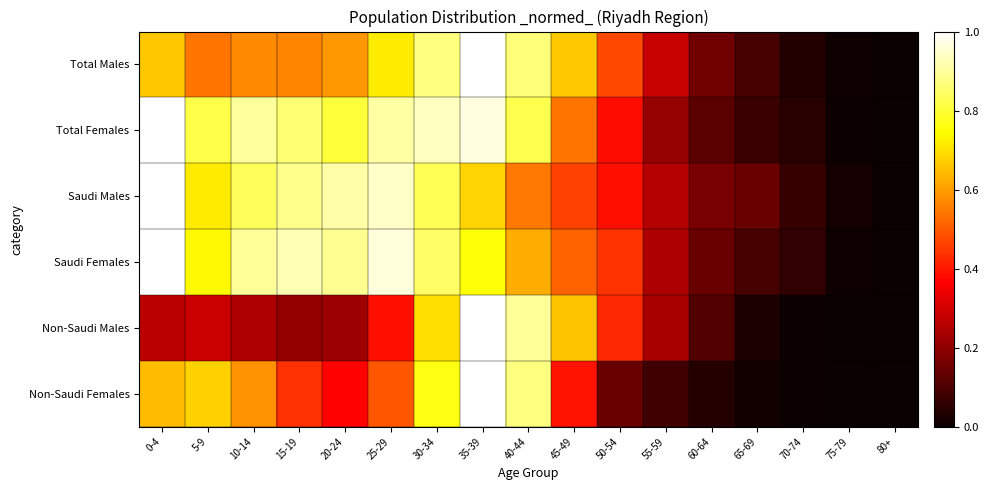

What is the total value across all series at 45-49?

3.2